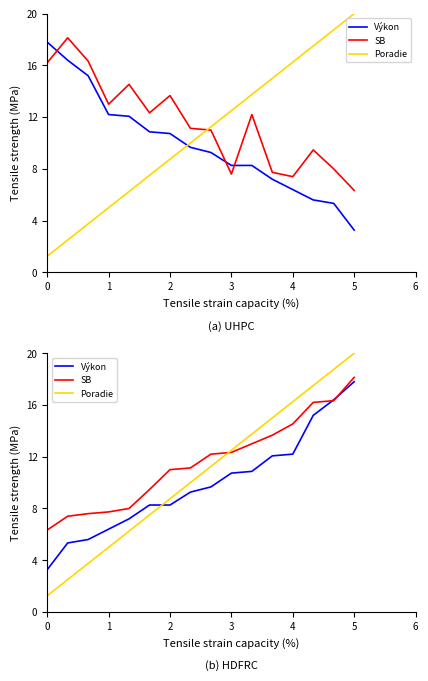

What is the difference between the maximum and minimum values in the SB series?

11.8